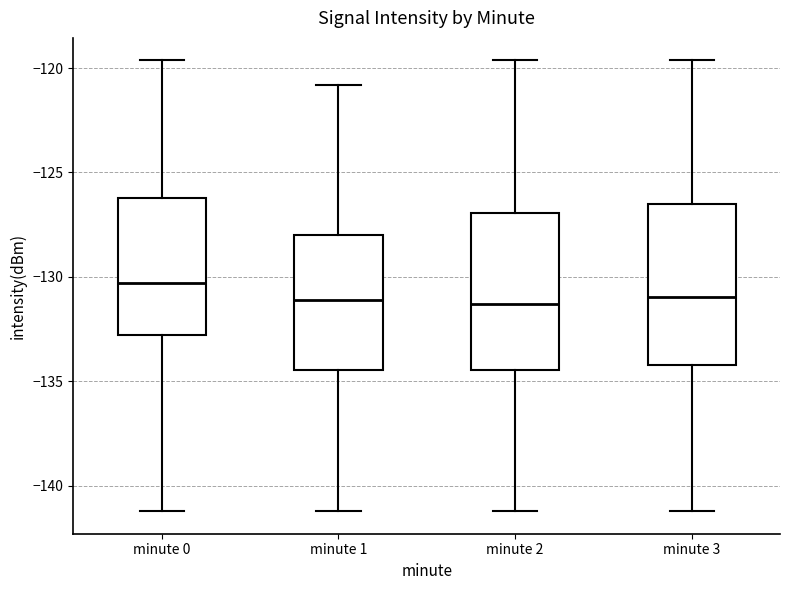

Where does the upper whisker of the box for minute 3 end on the y-axis? The values are not printed on the chart, so give them approximately, as read against the axis.

-119.5